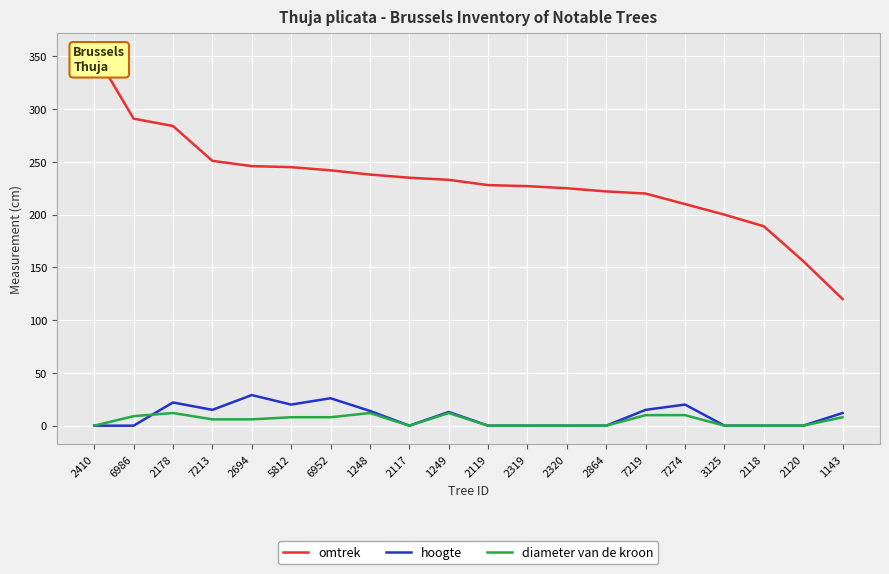

At which category does diameter van de kroon reach its first local peak?

2178